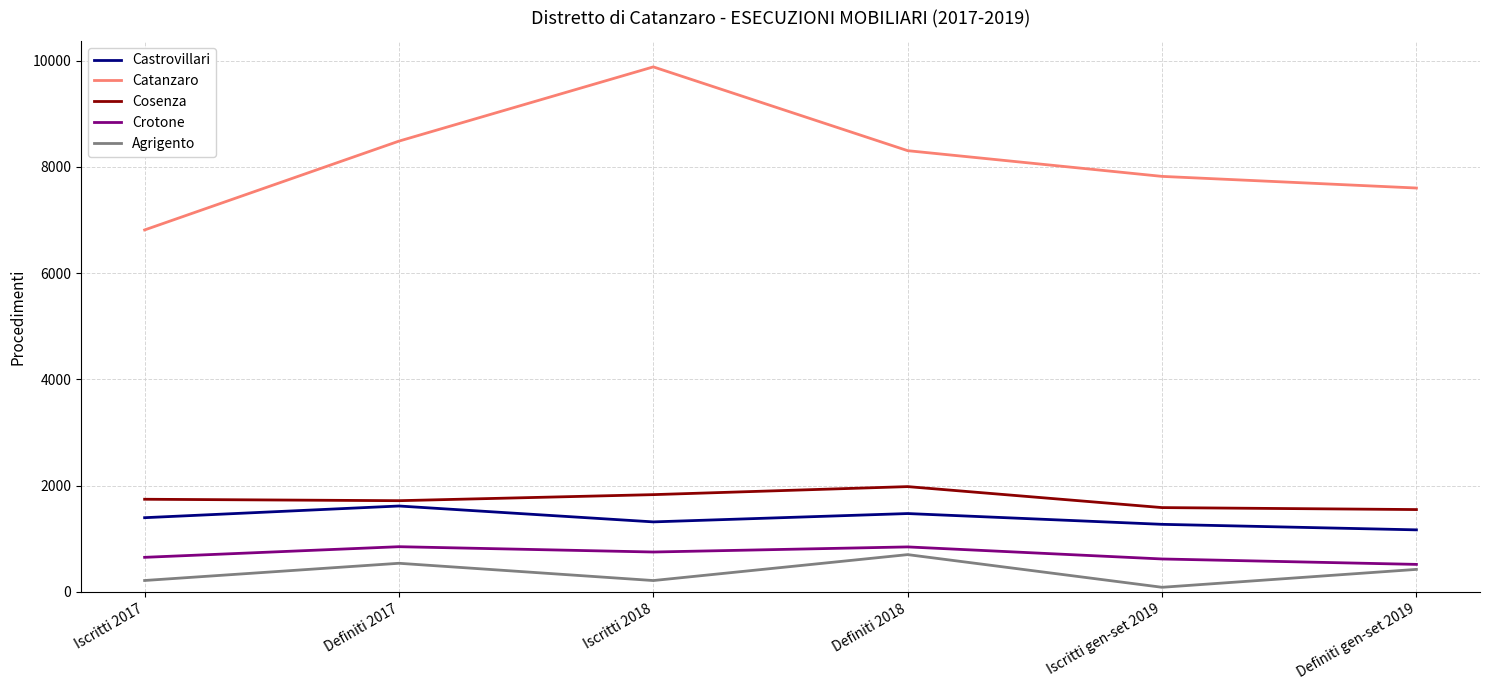

Where is the first local maximum for Cosenza?

Definiti 2018